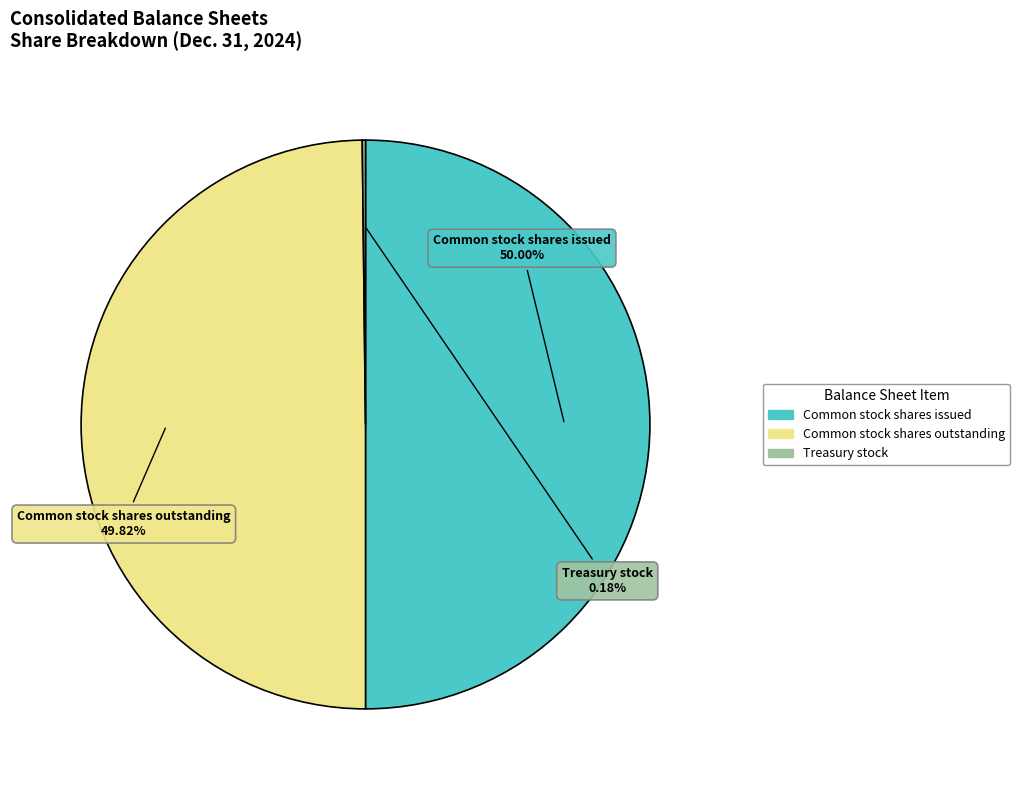

Is it true that Common stock shares issued is 38% of the pie?

False